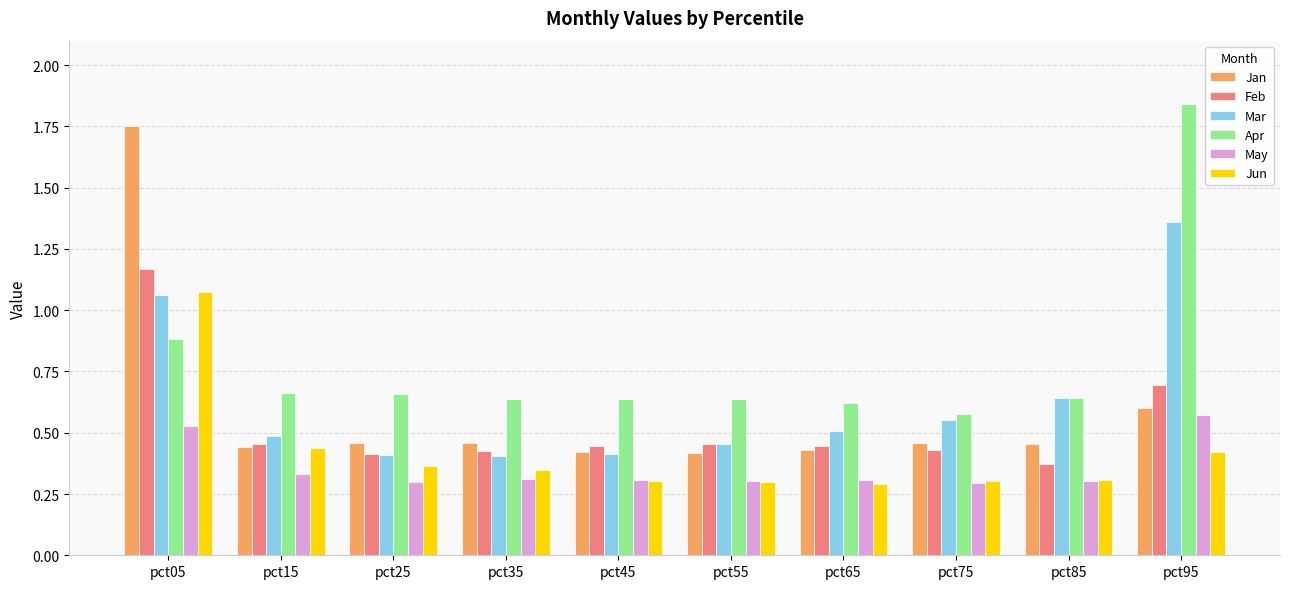

The Mar series shows 1.8 at pct05. True or false?

False